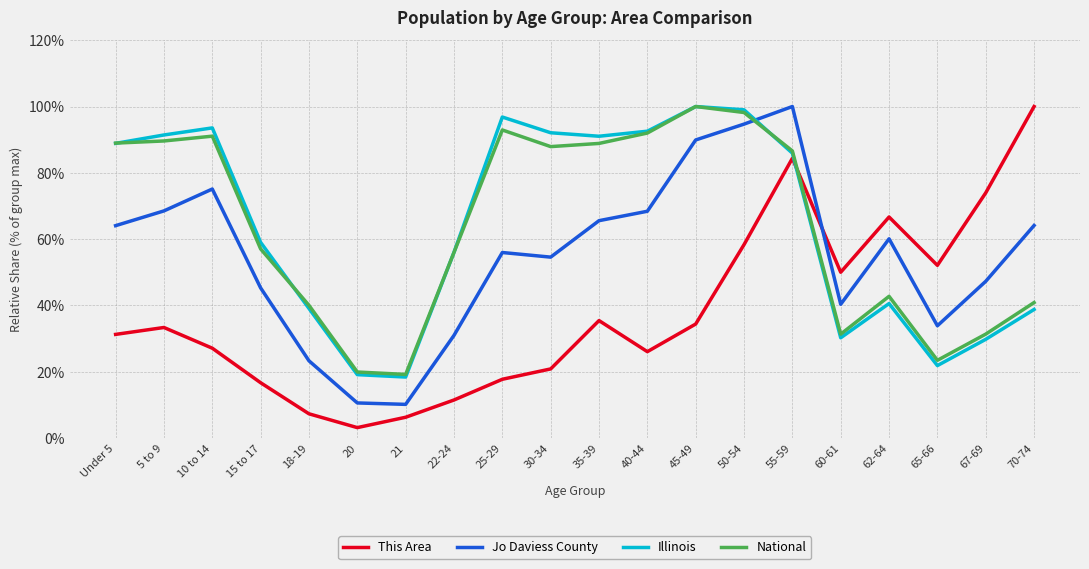

Is the value of Jo Daviess County at 62-64 greater than the value of This Area at 67-69?

No